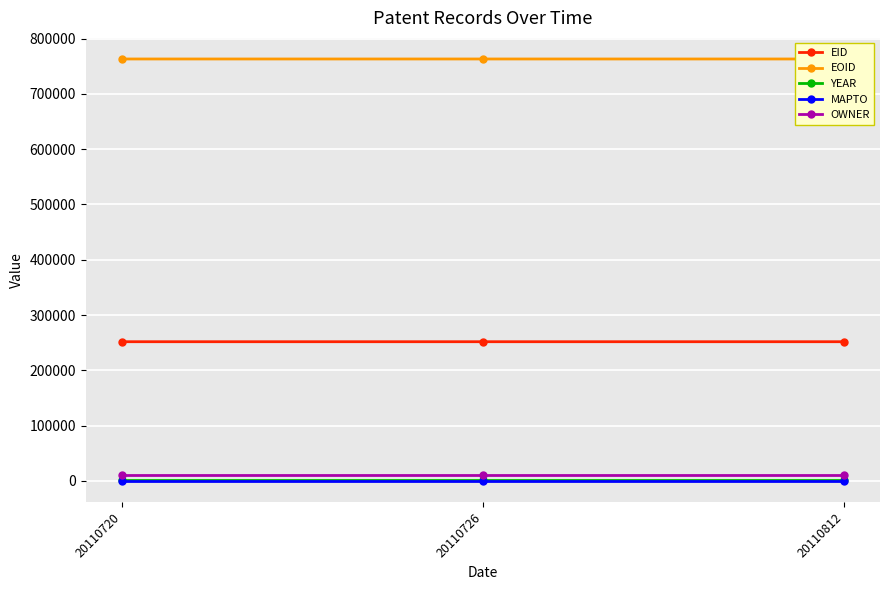

Reading left to right, list all the values displayed in this chart.

EID: 20110720=251716	20110726=251714	20110812=251715
EOID: 20110720=763251	20110726=763252	20110812=763253
YEAR: 20110720=2011	20110726=2011	20110812=2011
MAPTO: 20110720=0	20110726=0	20110812=0
OWNER: 20110720=11151	20110726=11151	20110812=11151